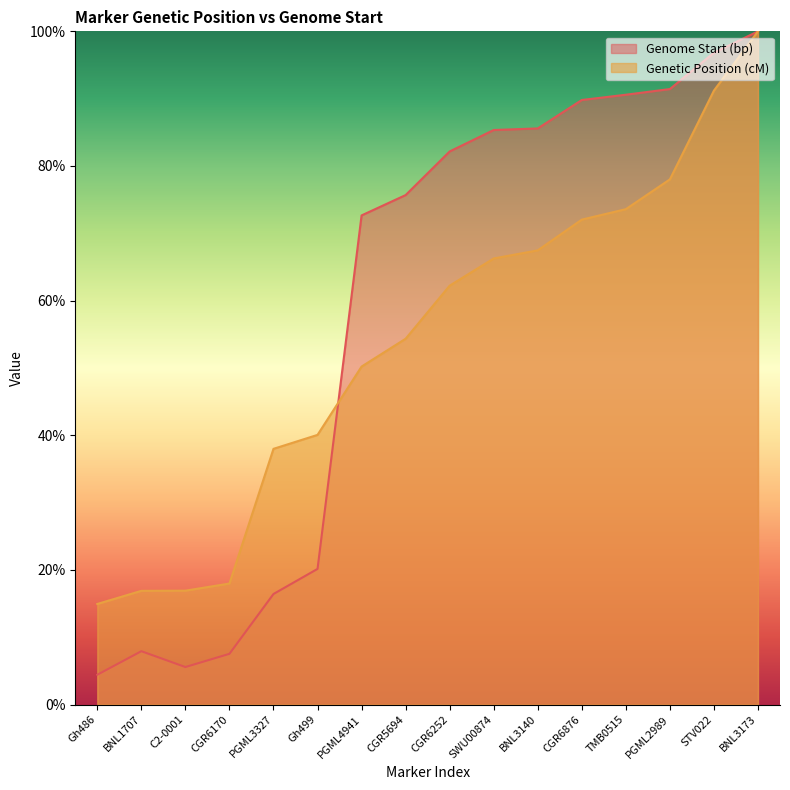

In Genome Start (bp), how many points are higher than both neighbors (excluding endpoints)?

1